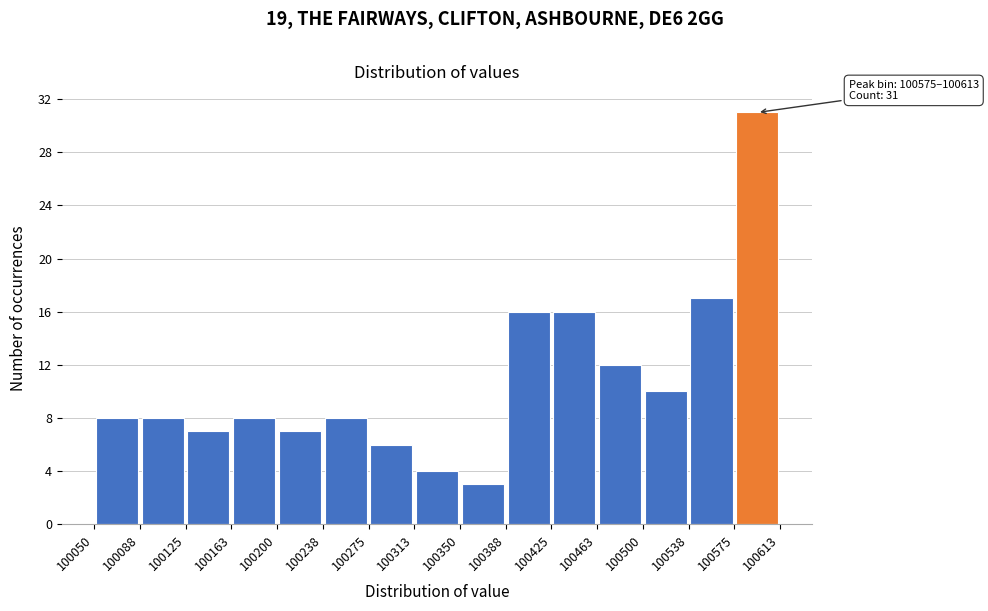

Which range on the x-axis has the tallest bar?

100575 to 100613